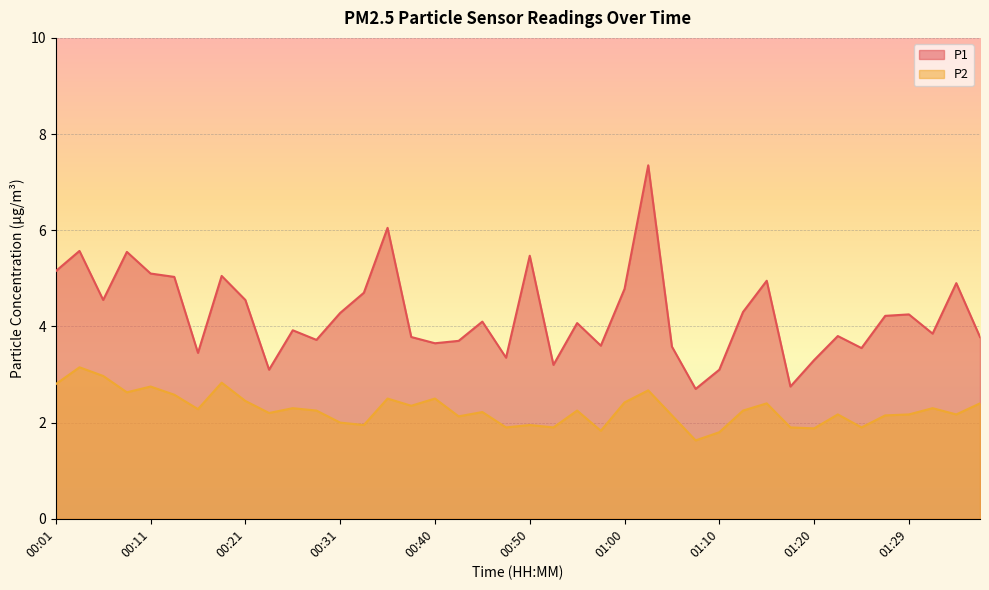

Which series has the widest spread of values?

P1